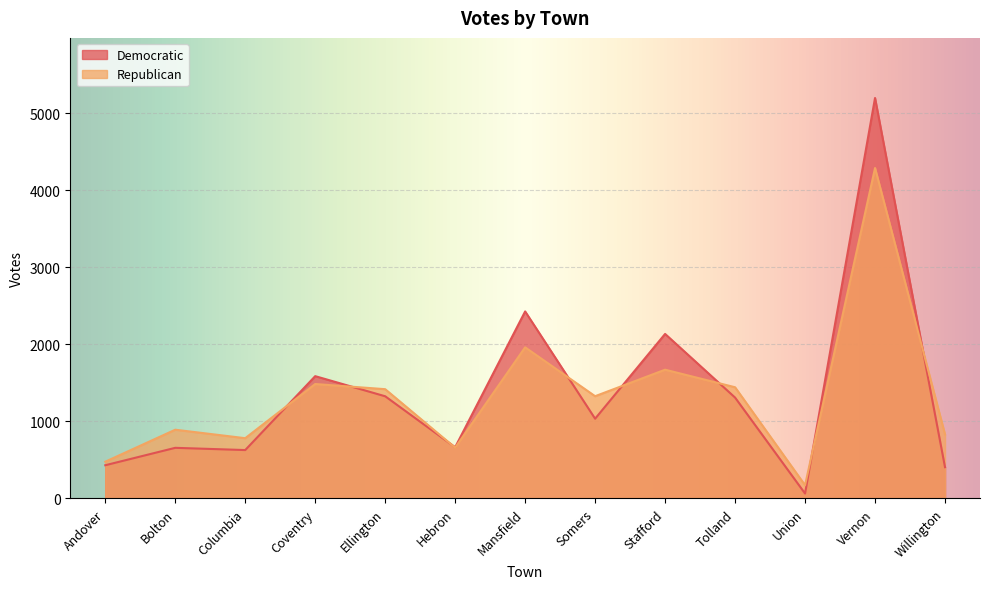

Which series has the widest spread of values?

Democratic